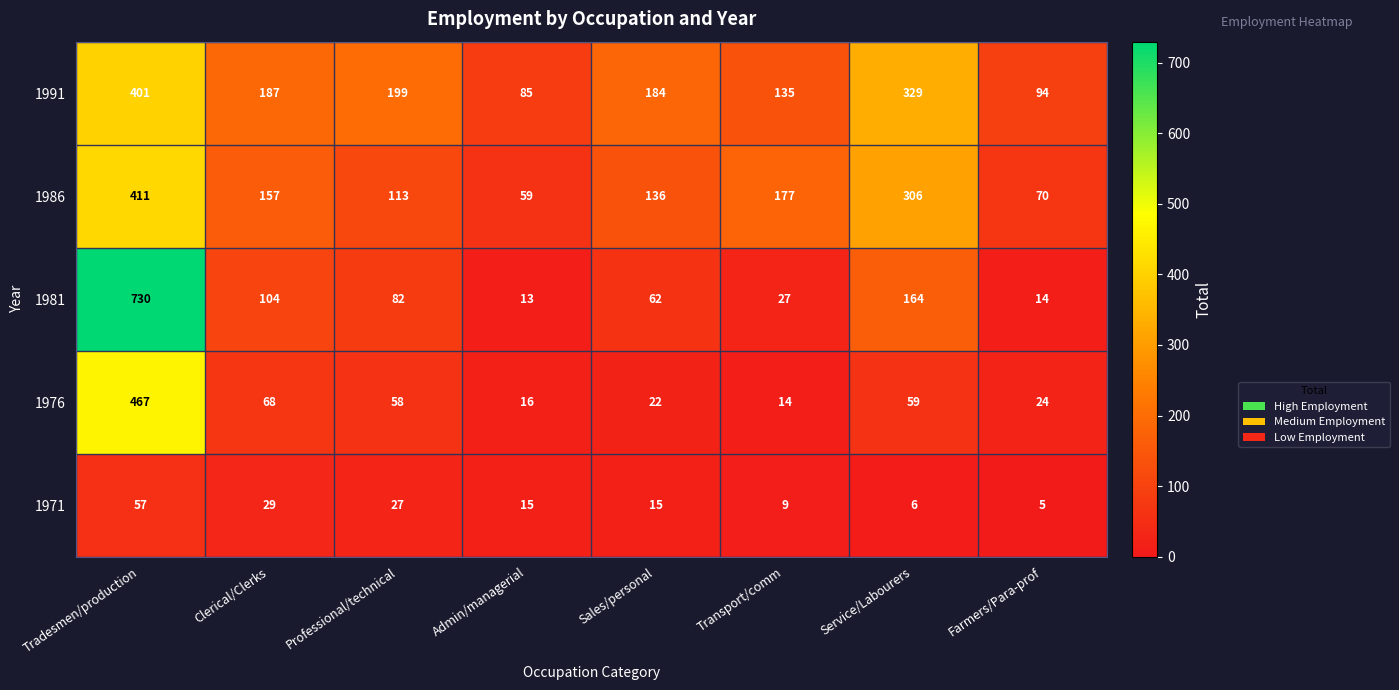

Which series has the widest spread of values?

1981